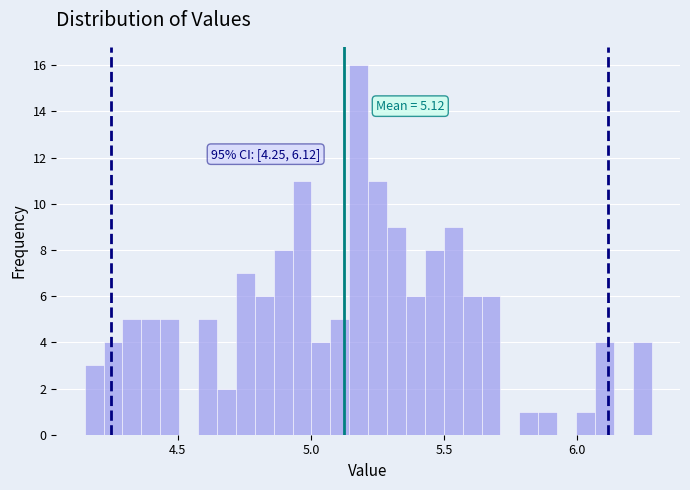

Around what value on the x-axis is the tallest bar? Give the approximate position of its centre, as read against the axis.

5.20